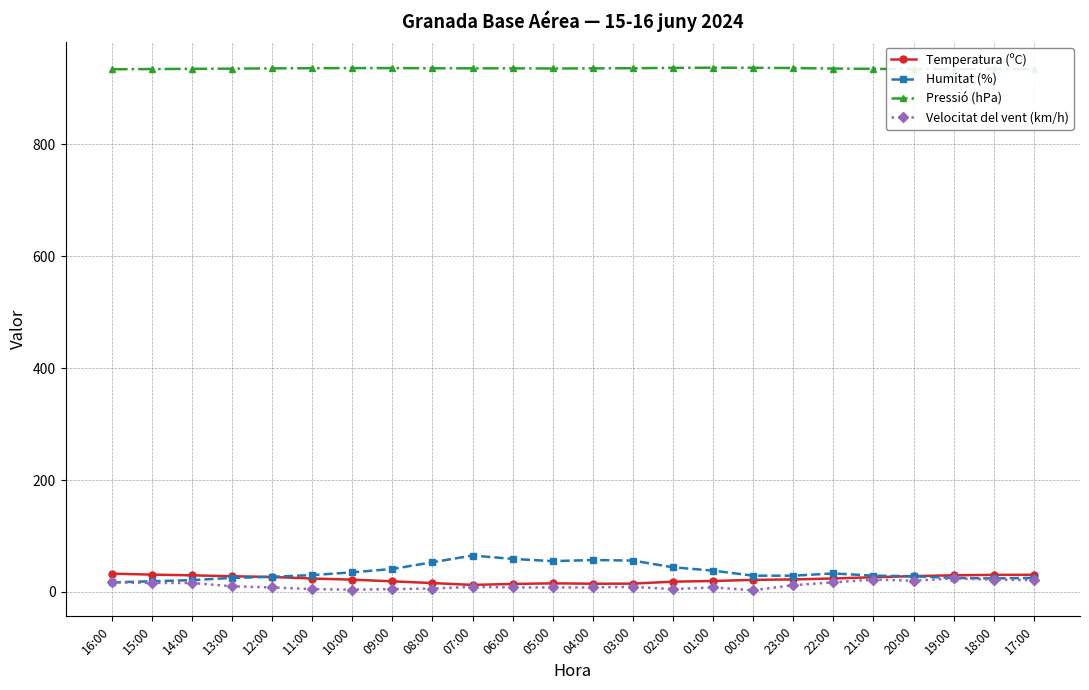

The value of Temperatura (ºC) at 22:00 is 24.0. True or false?

True